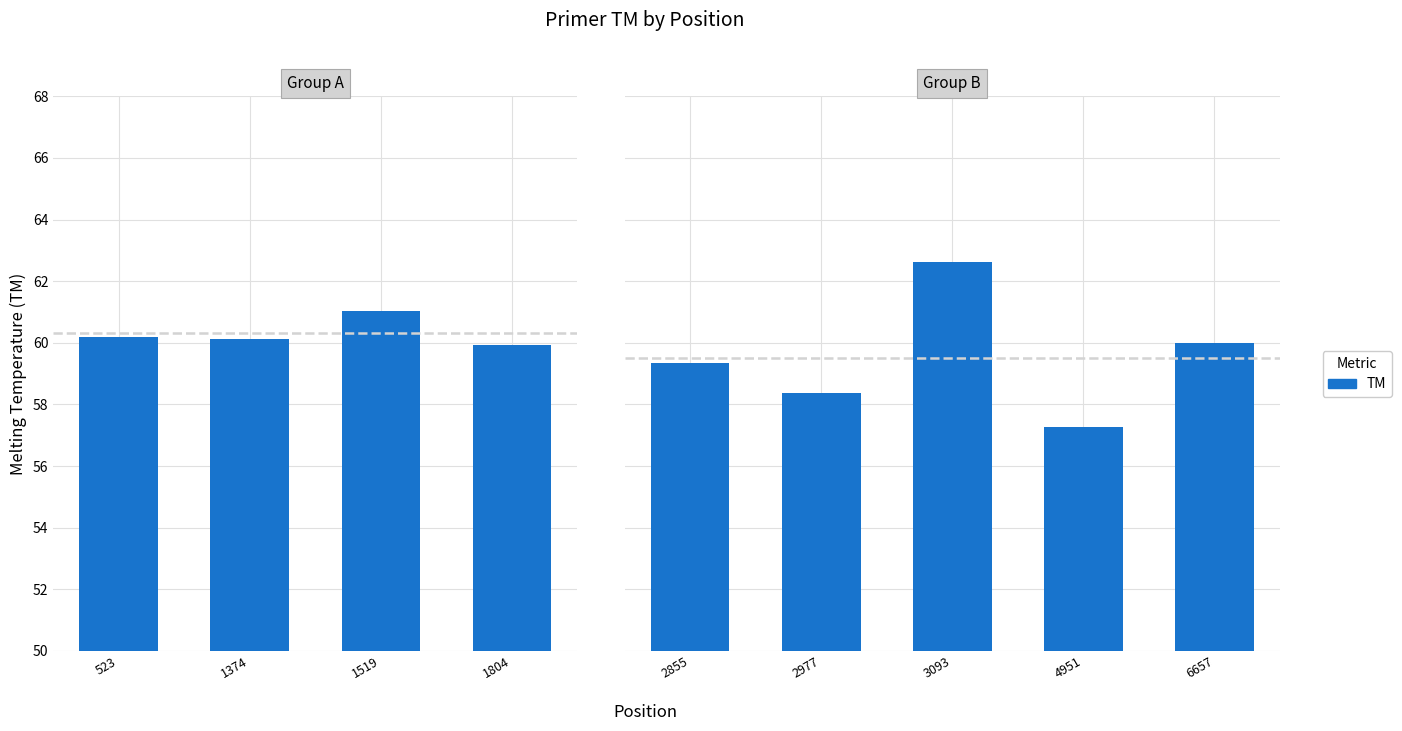

How many data points are less than 59?

2